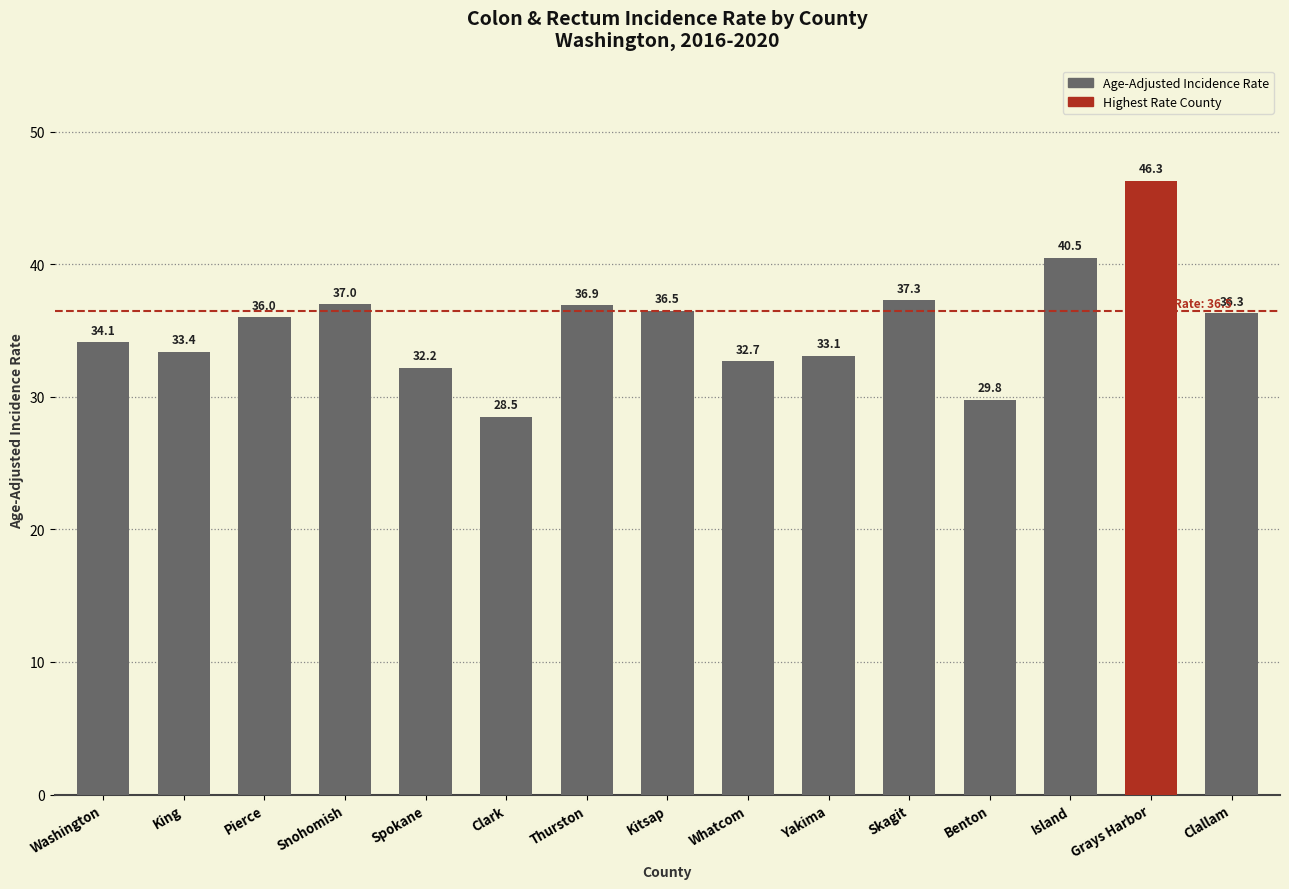

What is the change in value from Pierce to Whatcom?

-3.3